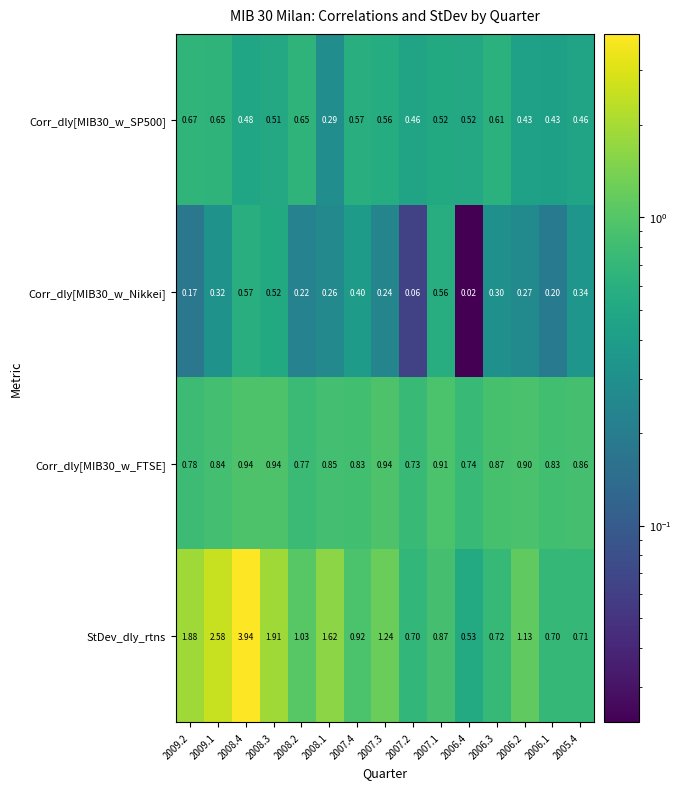

Which series has the largest total across all categories?

StDev_dly_rtns